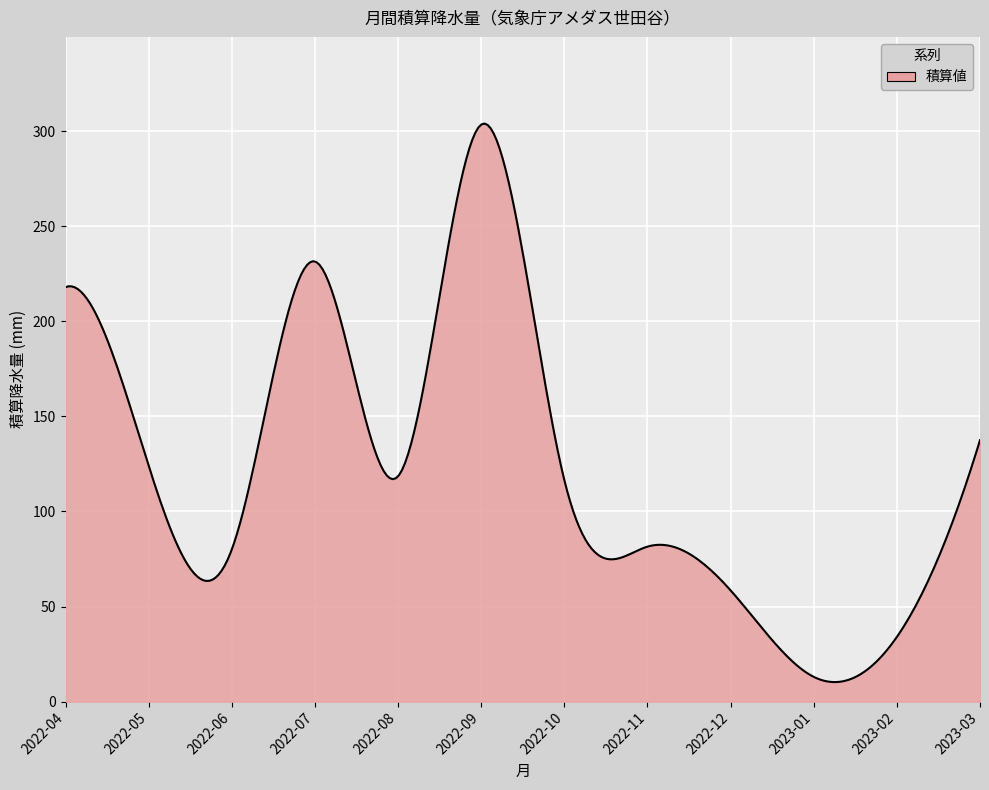

What is the greatest value displayed?

304.0